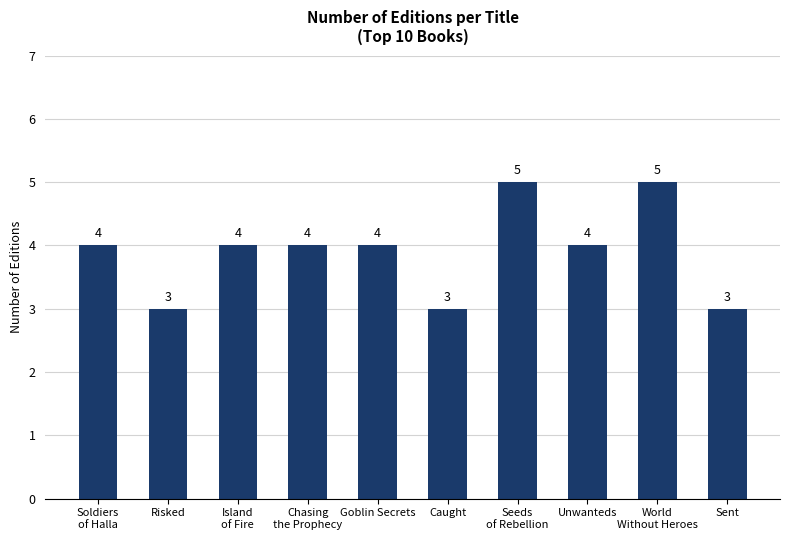

What is the value of the 6th bar from the left?

3